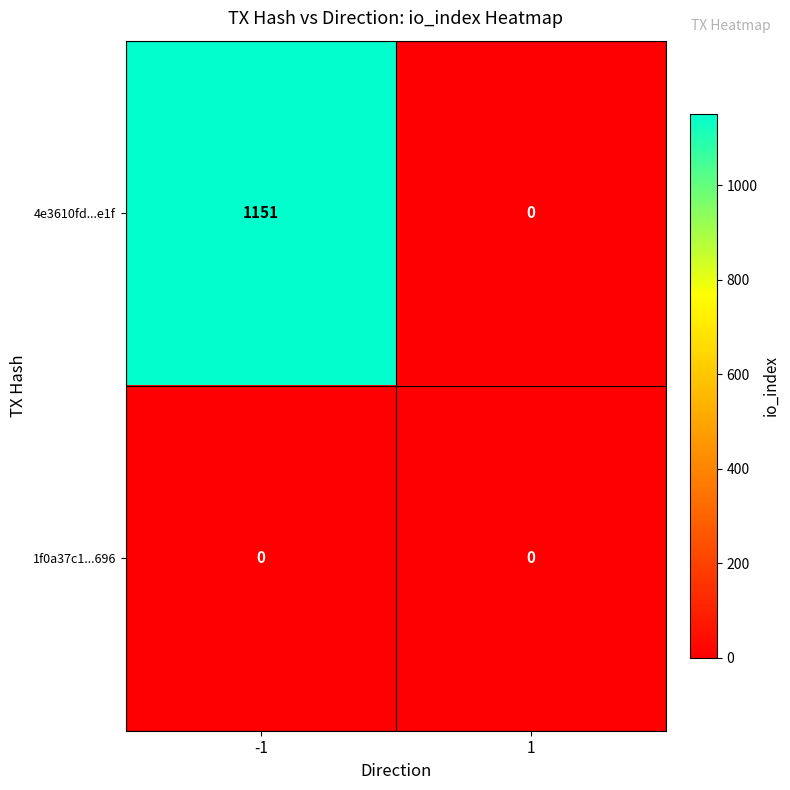

Reading left to right, extract all data points from this chart.

4e3610fd...e1f: 1151	0
1f0a37c1...696: 0	0